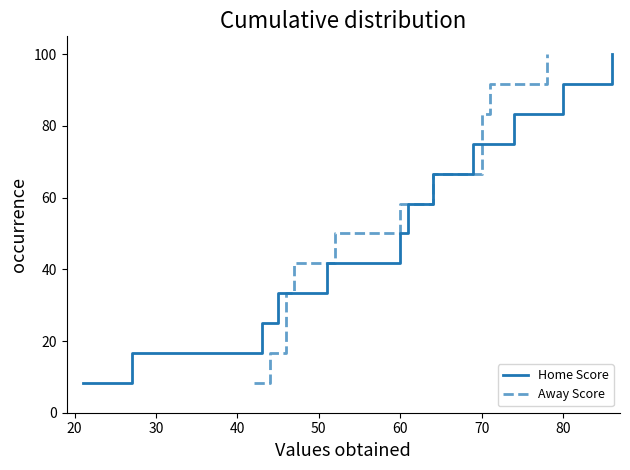

True or false: Home Score has a value of 140.6 at 80.

False